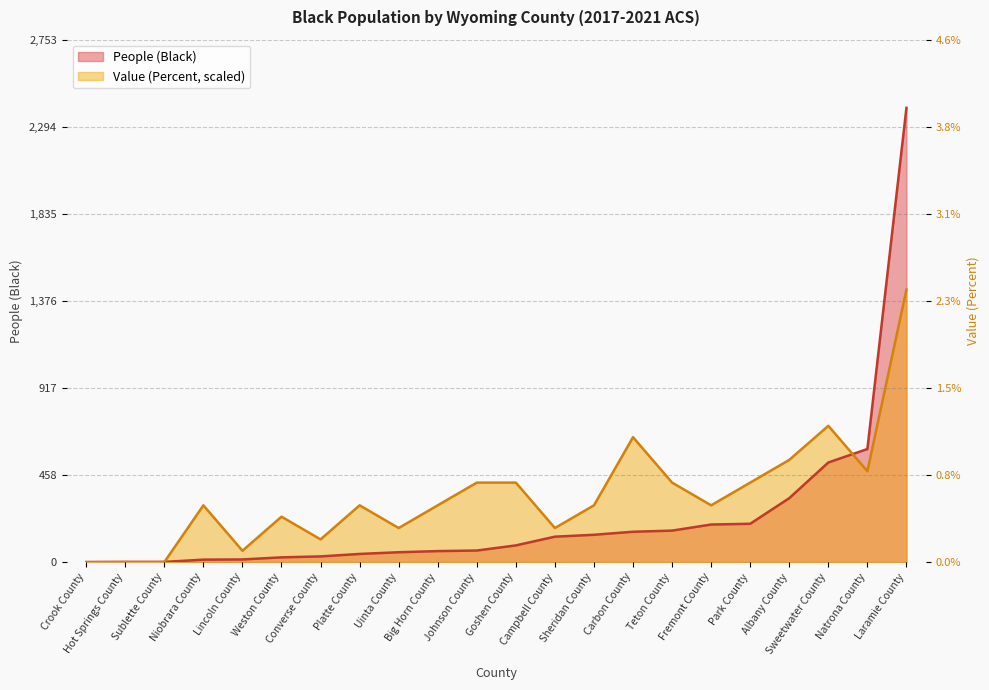

Is the value of Value (Percent) at Converse County greater than the value of People (Black) at Albany County?

No